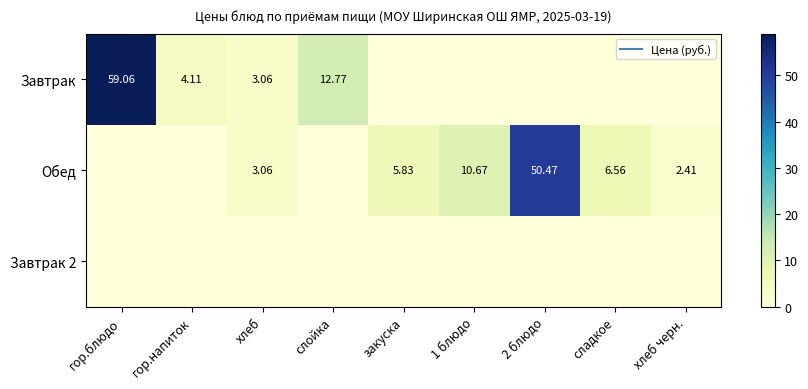

Which series has the widest spread of values?

Завтрак